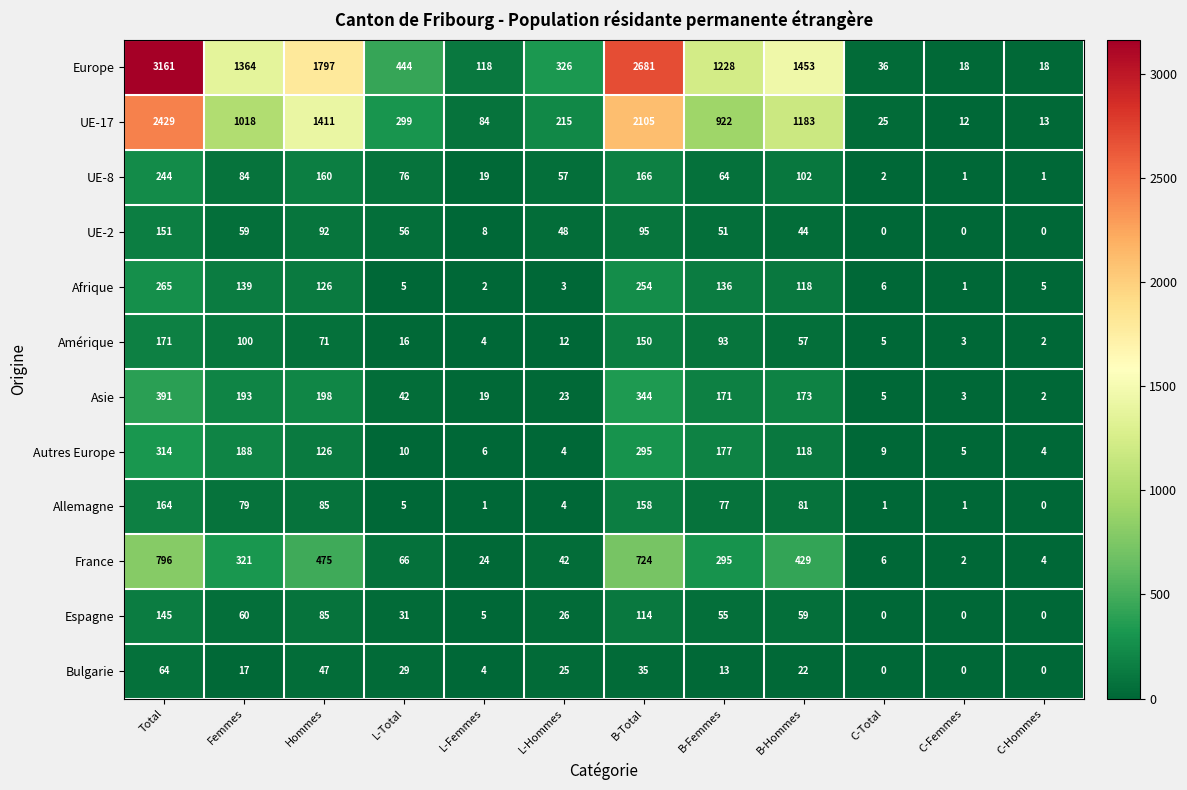

The value of Allemagne at L-Total is 5. True or false?

True